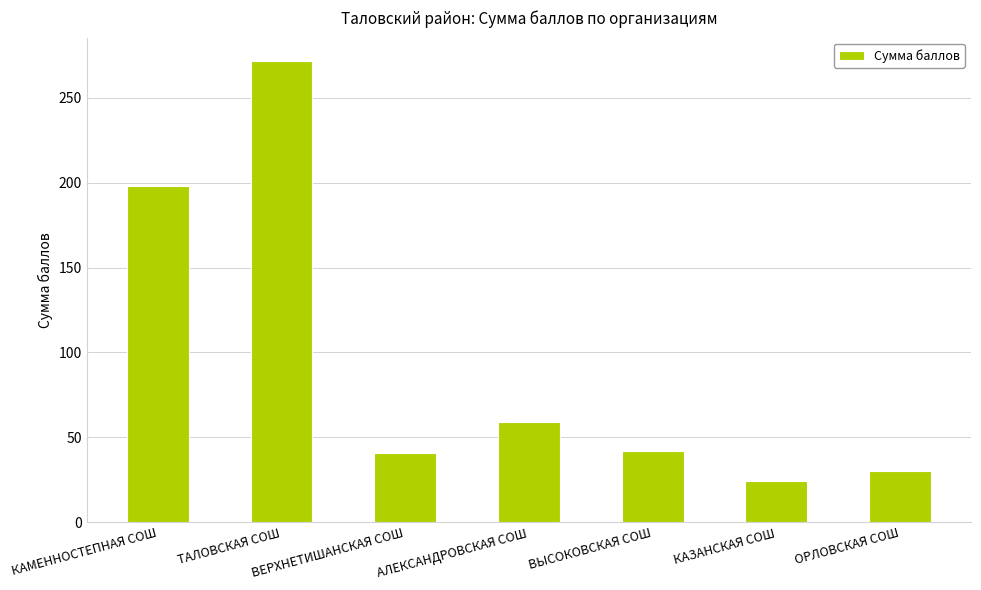

What is the difference between the maximum and second lowest values?

242